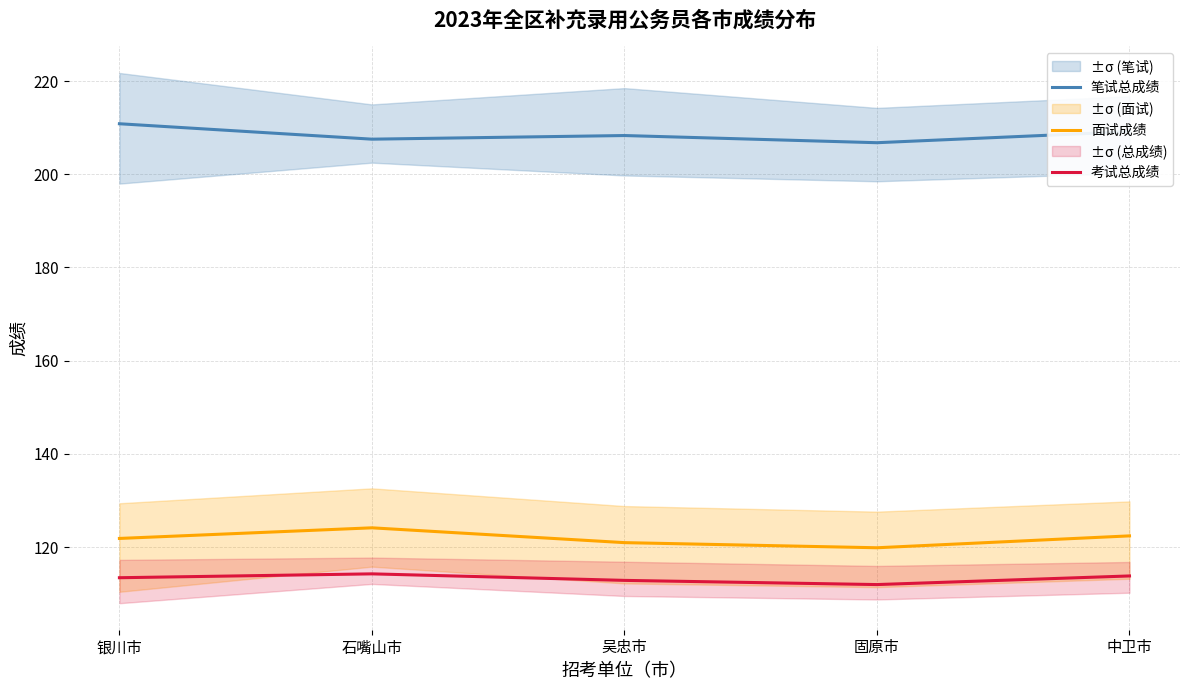

Which series changed the most between 石嘴山市 and 中卫市?

面试成绩